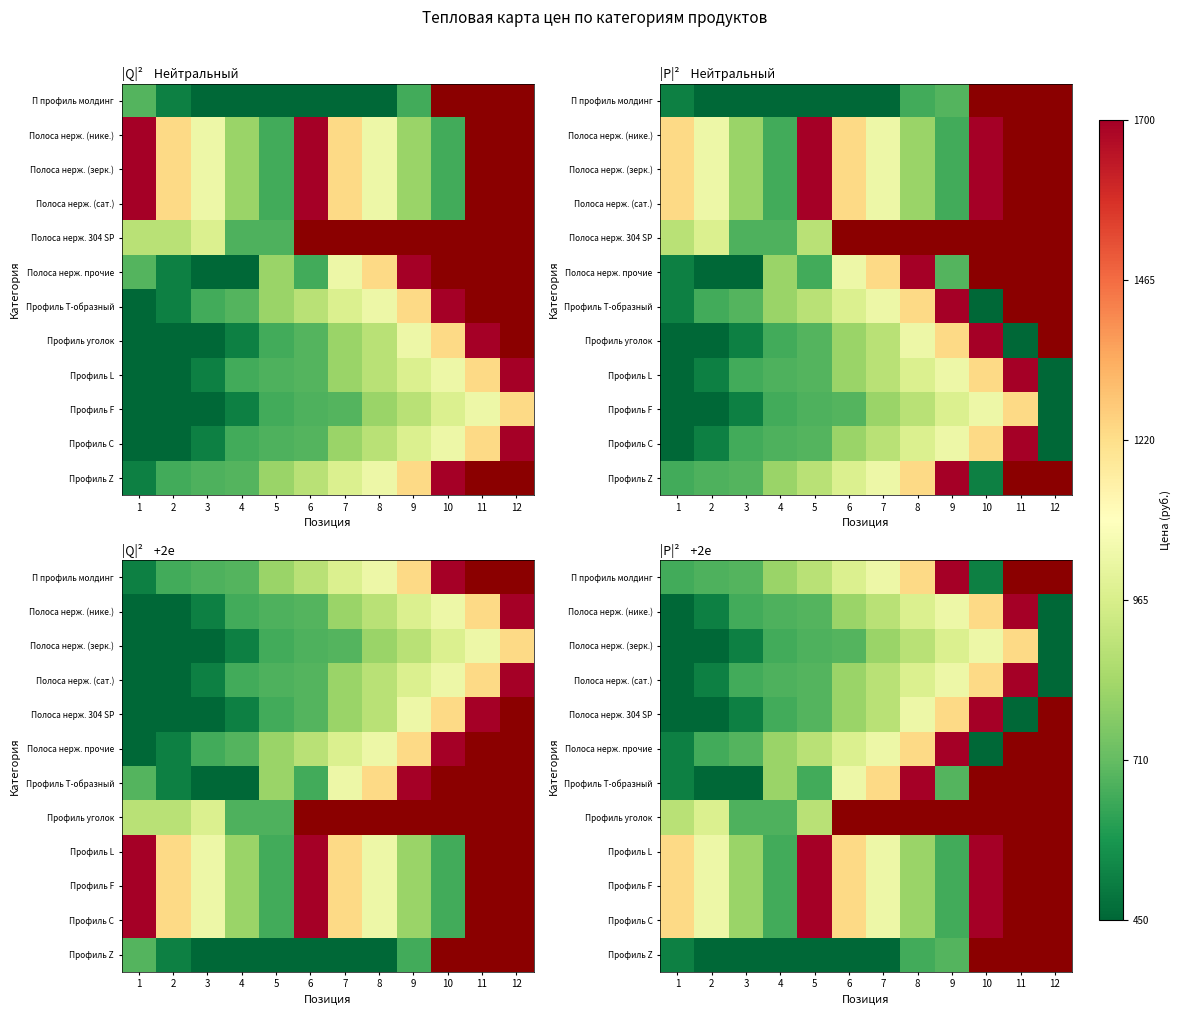

List the series in order of their overall mean, highest first.

П профиль молдинг, Полоса нерж. (нике.), Полоса нерж. (сат.), Полоса нерж. 304 SP, Полоса нерж. прочие, Профиль Т-образный, Профиль уголок, Профиль L, Профиль F, Профиль C, Профиль Z, Полоса нерж. (зерк.)